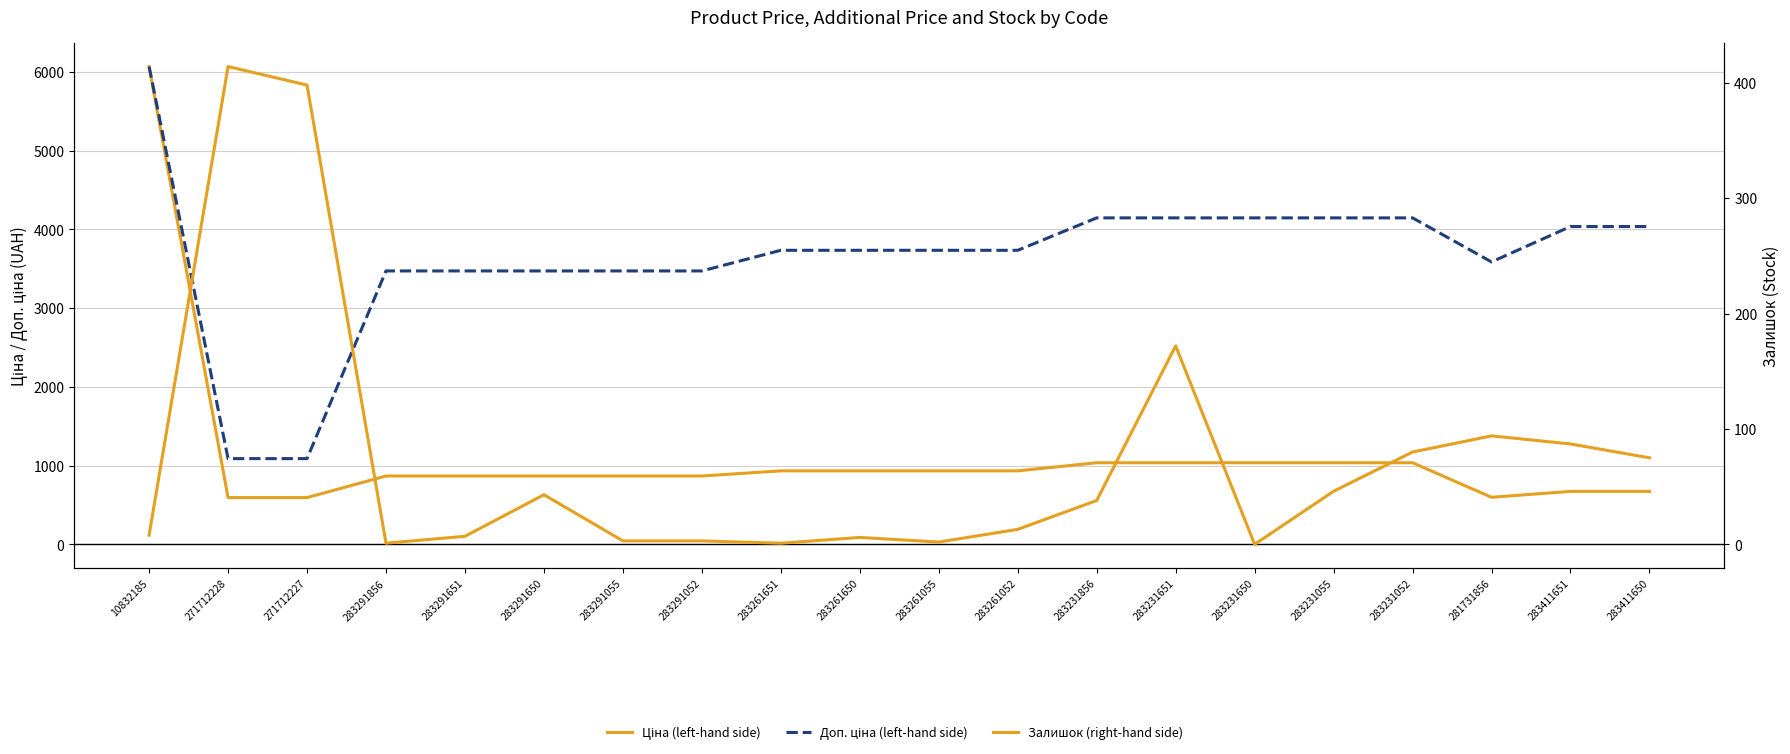

What are all the series names shown in the legend?

Ціна (left-hand side), Доп. ціна (left-hand side), Залишок (right-hand side)